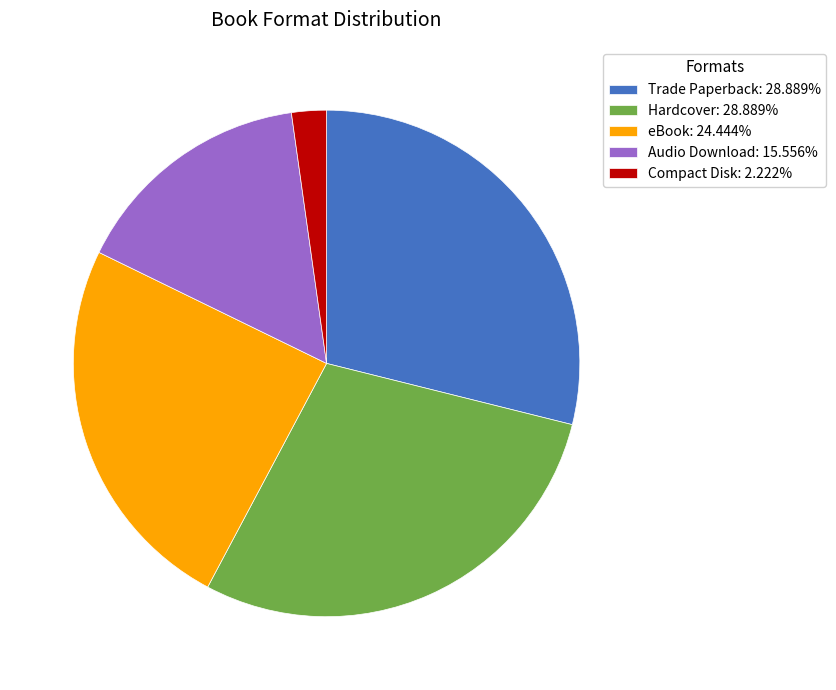

How many segments does this pie chart have?

5